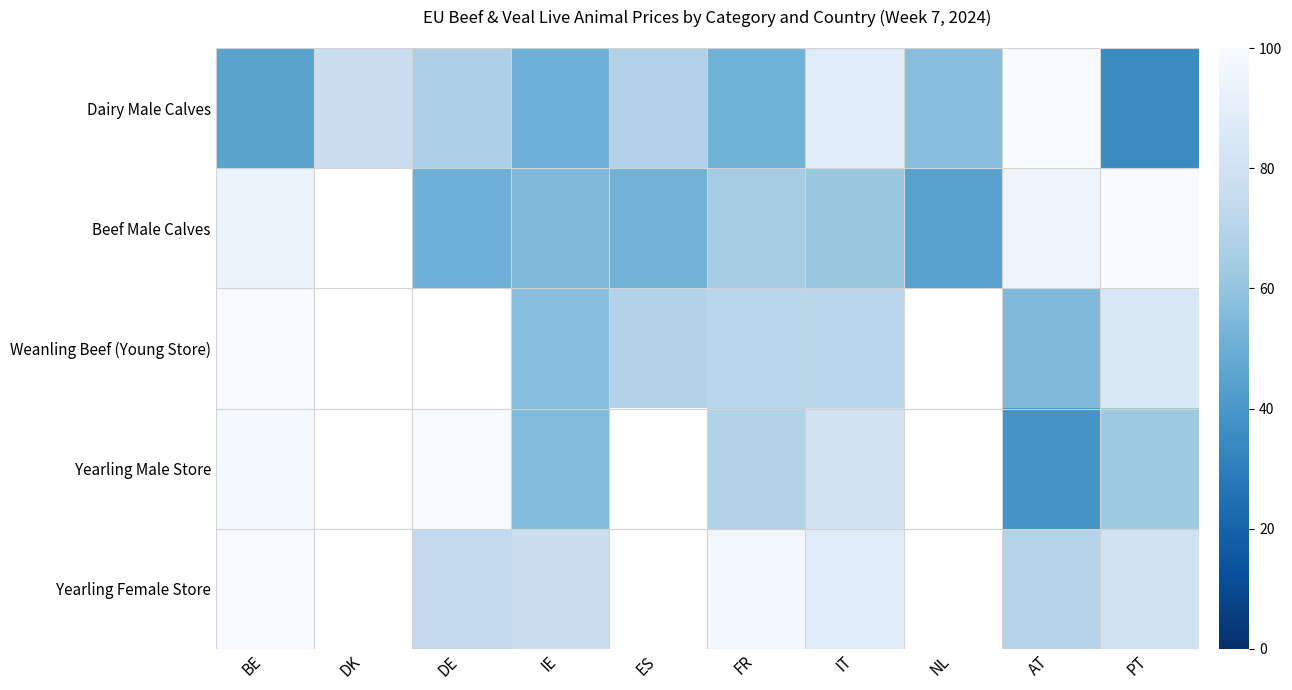

Is the value of Dairy Male Calves at IT greater than the value of Yearling Male Store at PT?

Yes